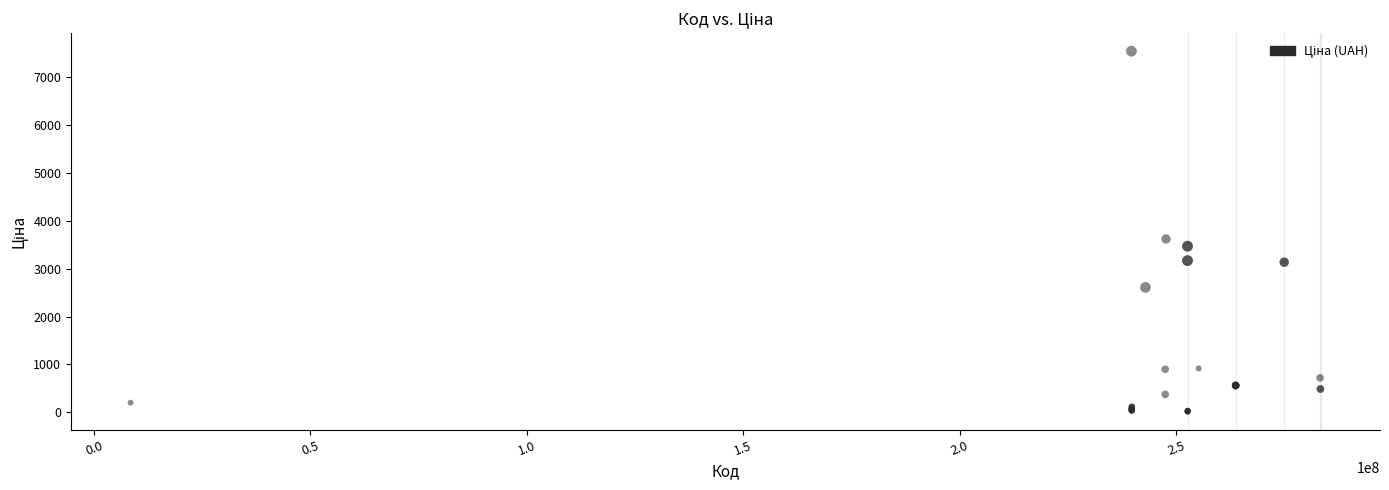

What Y value in the scatter plot is closest to 3780?

3622.2